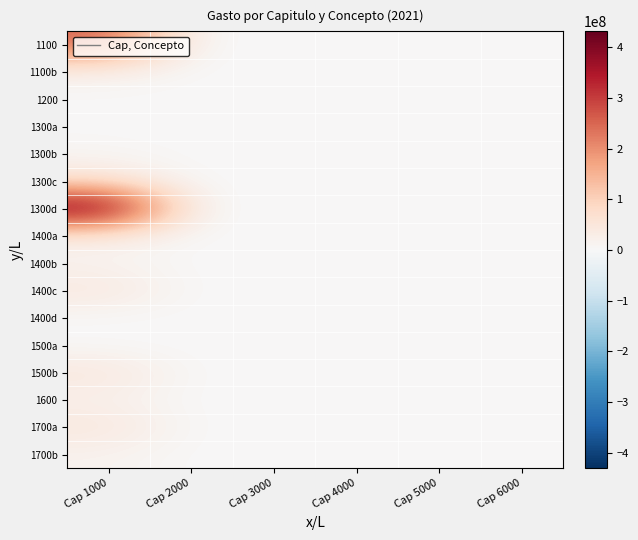

At which category is the sum across all series the highest?

Cap 1000